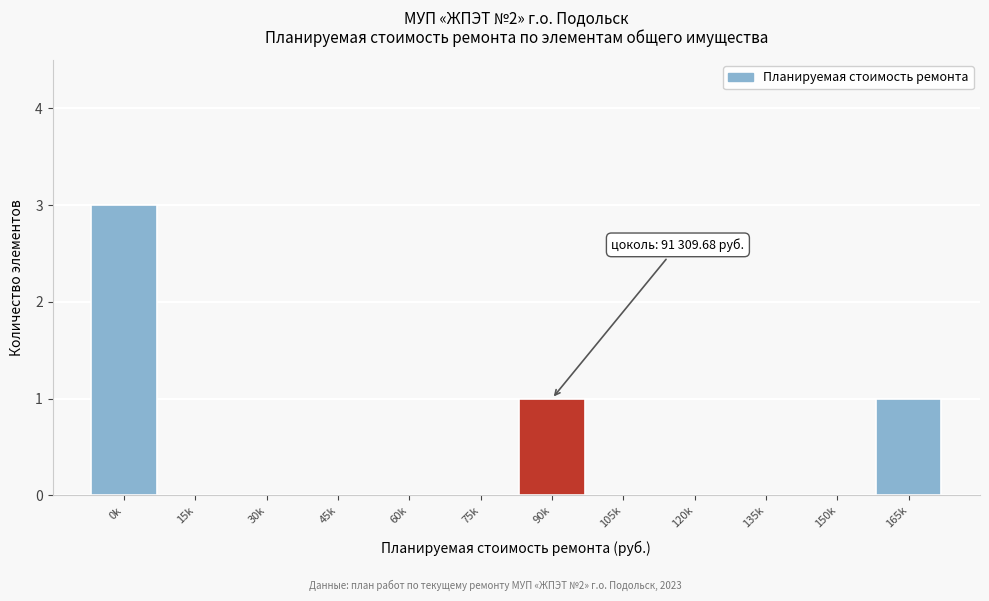

Reading left to right, transcribe all the data shown in this chart.

0k=3	15k=0	30k=0	45k=0	60k=0	75k=0	90k=1	105k=0	120k=0	135k=0	150k=0	165k=1